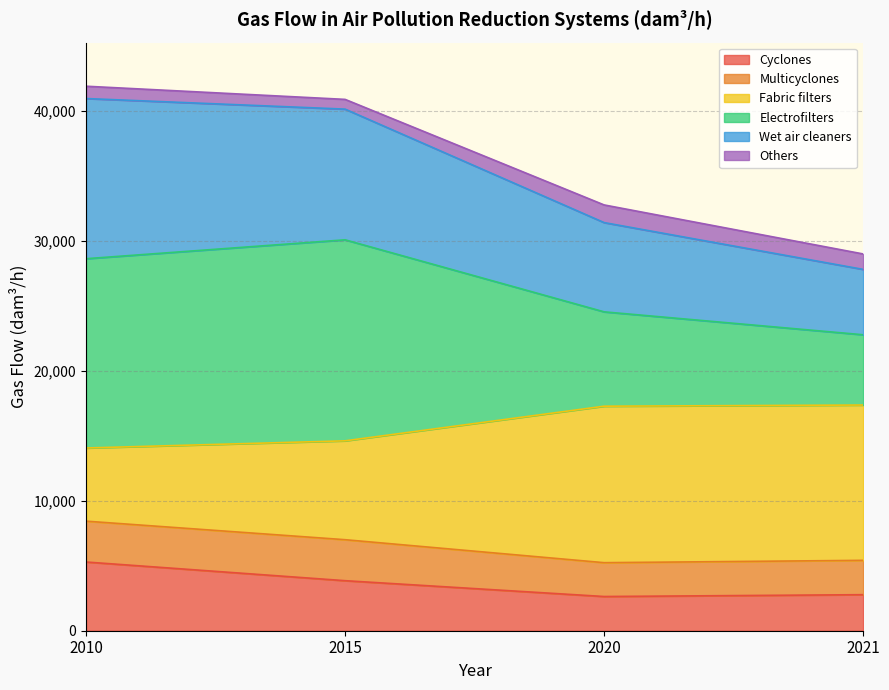

How many lines are shown in the chart?

6